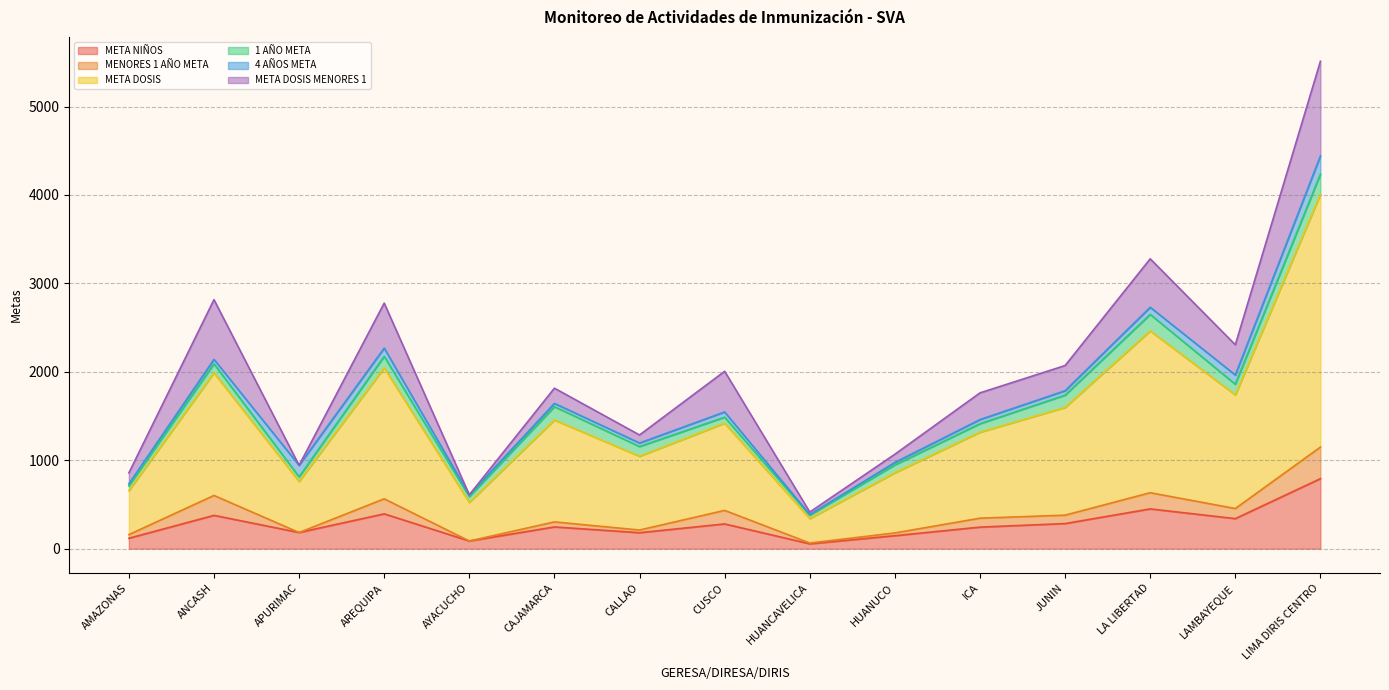

What is the sum of the MENORES 1 AÑO META values at HUANUCO and JUNIN?

126